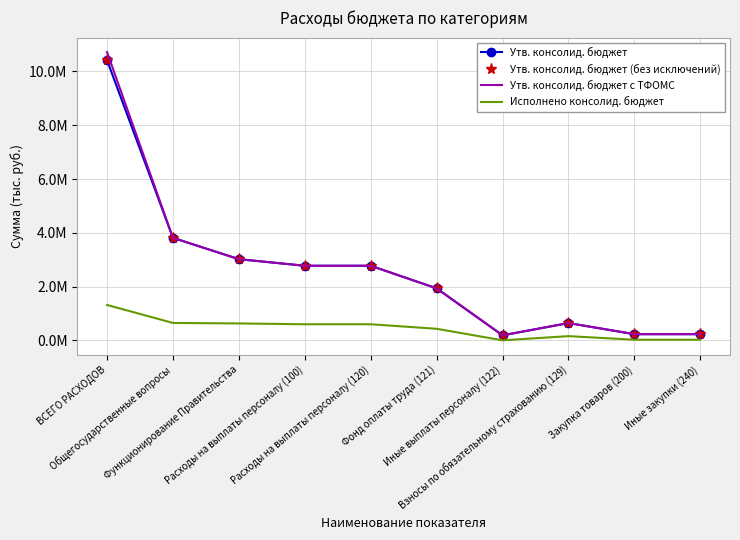

True or false: Утв. консолид. бюджет (без исключений) and Утв. консолид. бюджет с ТФОМС cross at least once.

False